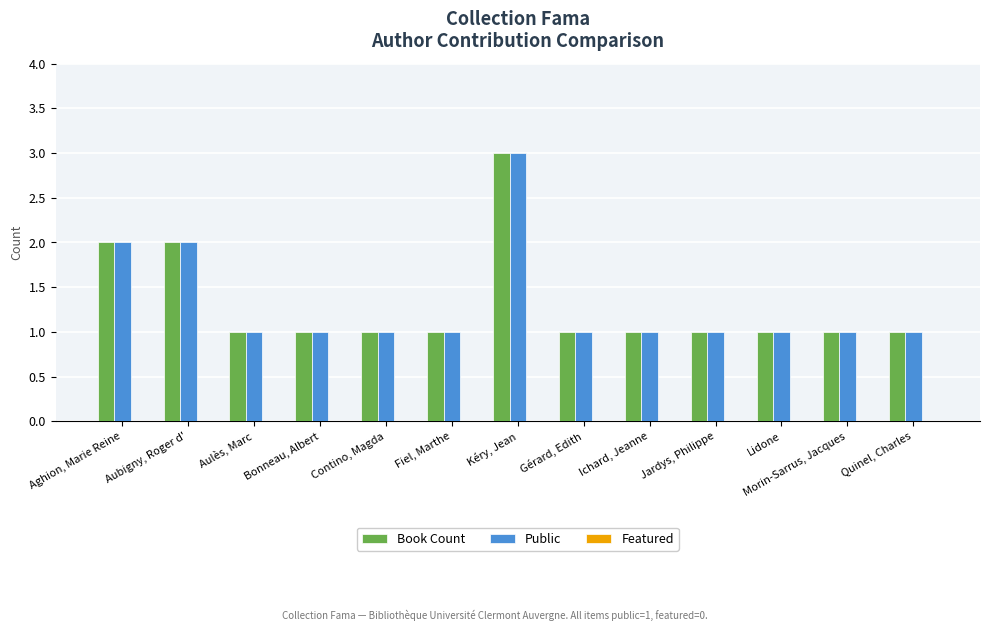

The value of Public at Lidone is 2. True or false?

False